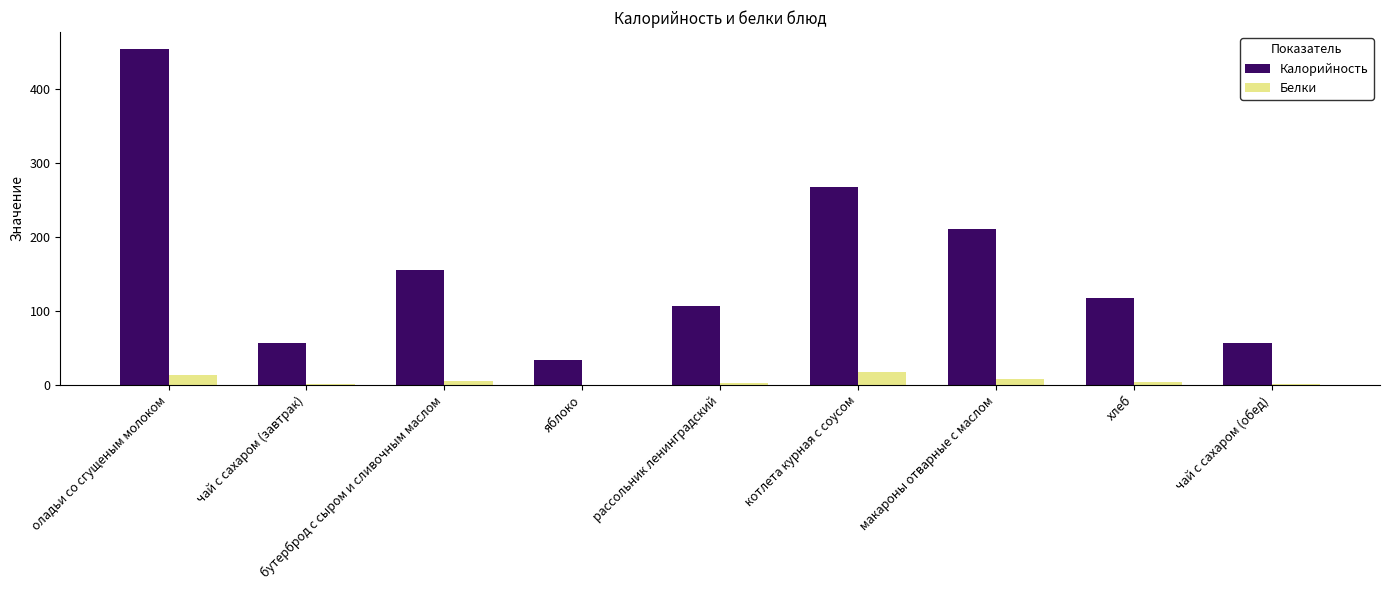

True or false: Калорийность has a value of 54.9 at яблоко.

False